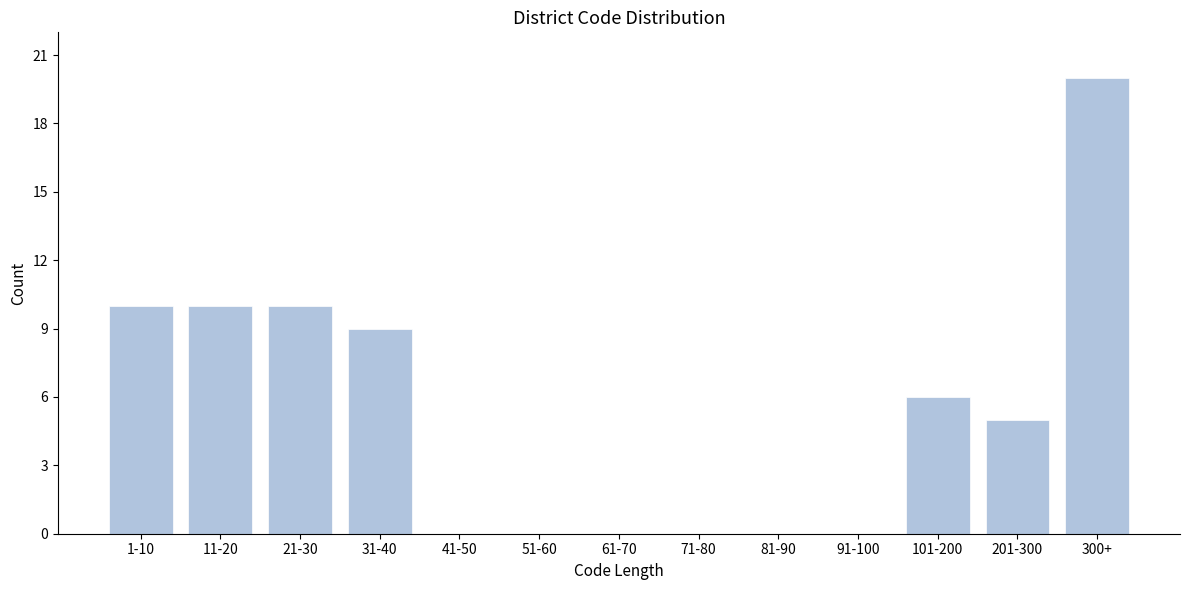

Reading right to left, list all the values displayed in this chart.

300+=20	201-300=5	101-200=6	91-100=0	81-90=0	71-80=0	61-70=0	51-60=0	41-50=0	31-40=9	21-30=10	11-20=10	1-10=10